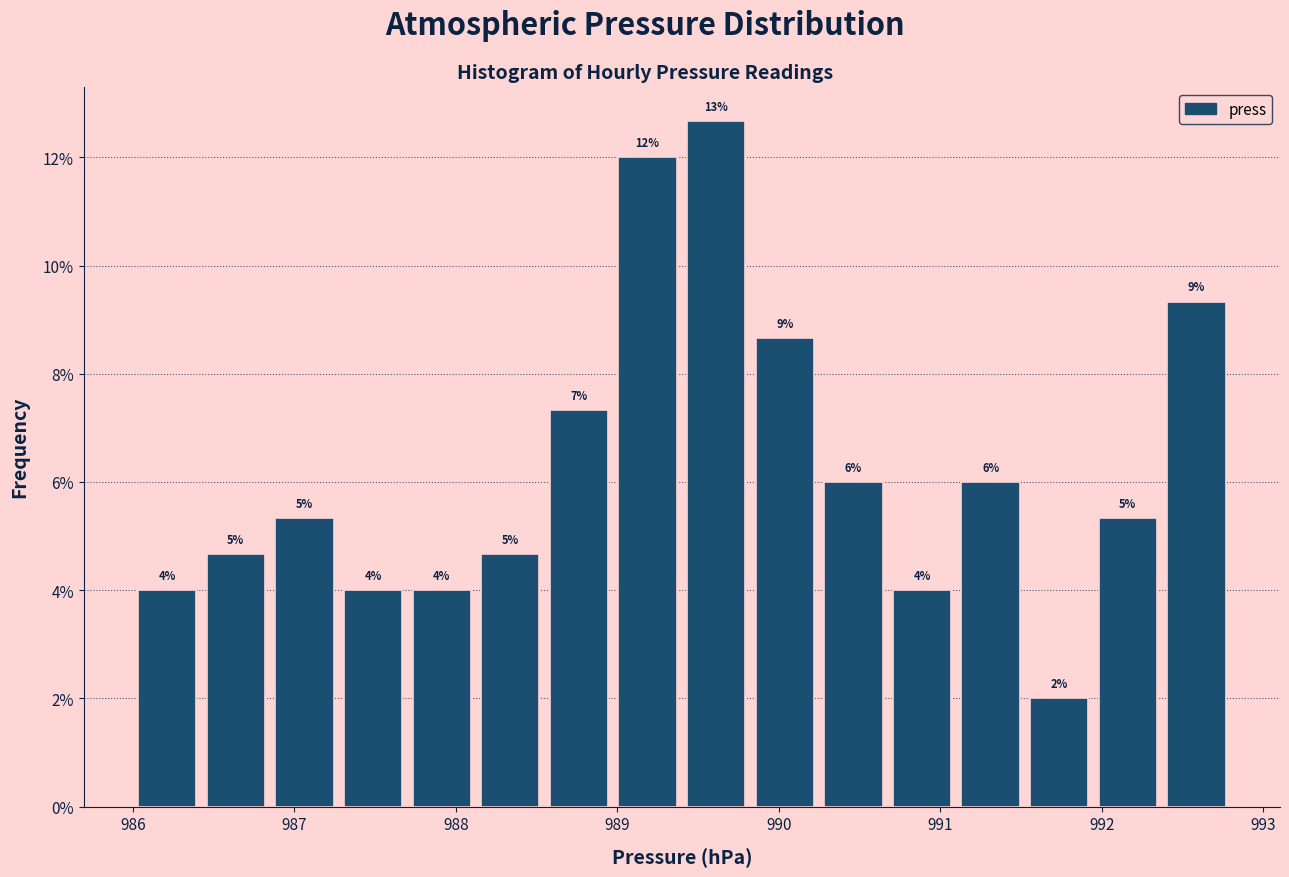

Which range on the x-axis has the tallest bar?

989.4 to 989.8